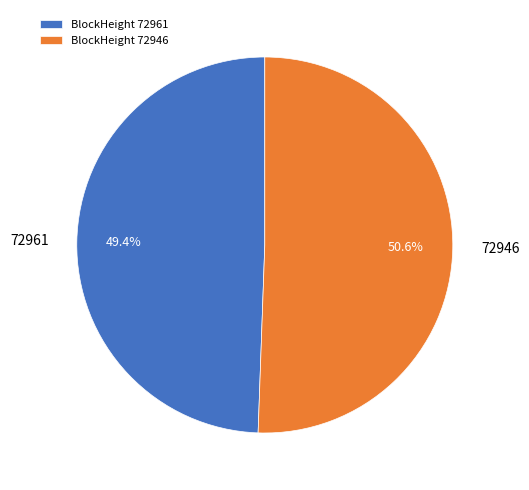

Do BlockHeight 72961 and BlockHeight 72946 together represent more than half of the pie?

Yes